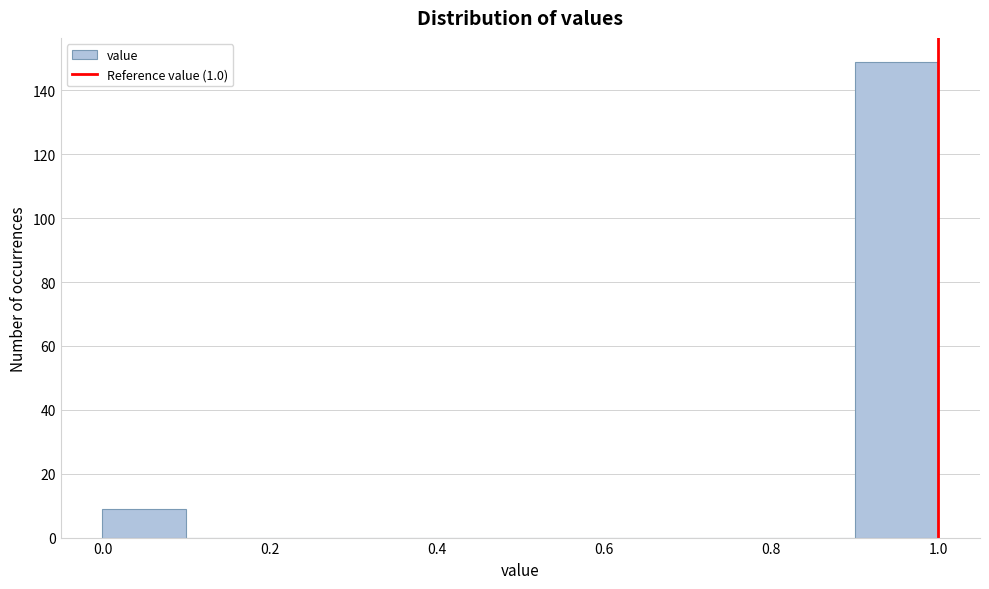

How tall is the bar that spans 0.0 to 0.1 on the x-axis? The values are not printed on the chart, so give them approximately, as read against the axis.

10